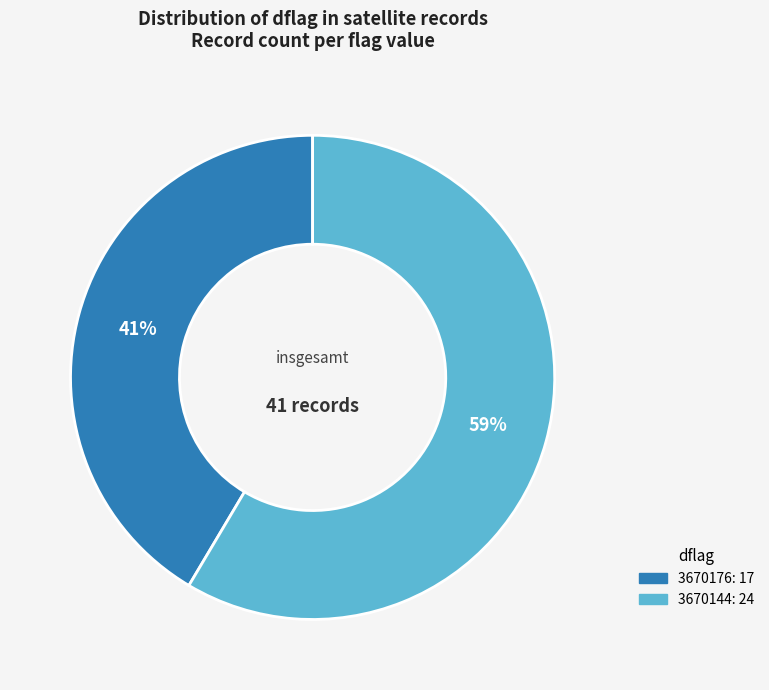

Is there a majority slice in this chart?

Yes